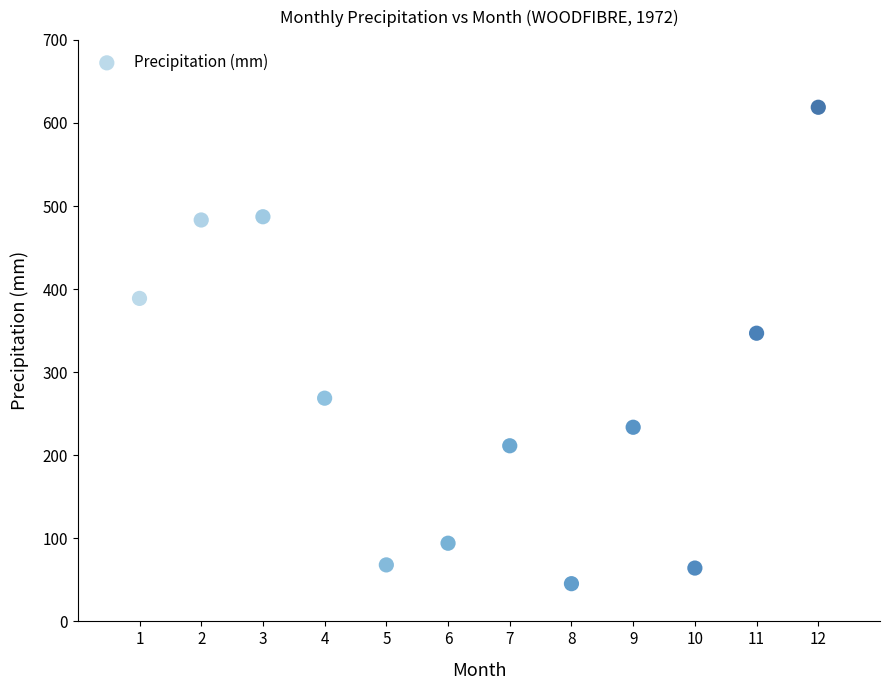

What is the average Y value?

275.9